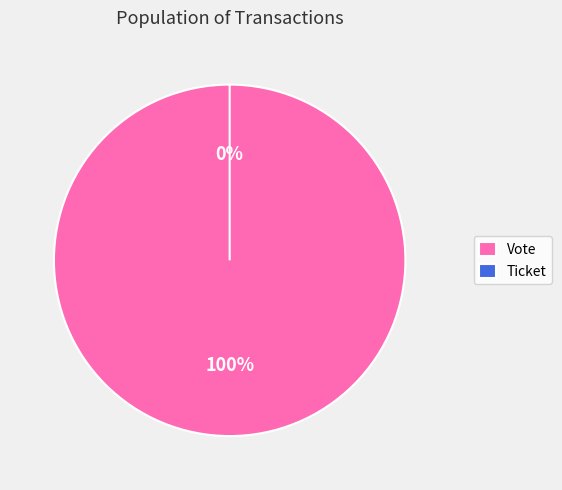

Which slice is the smallest?

Ticket